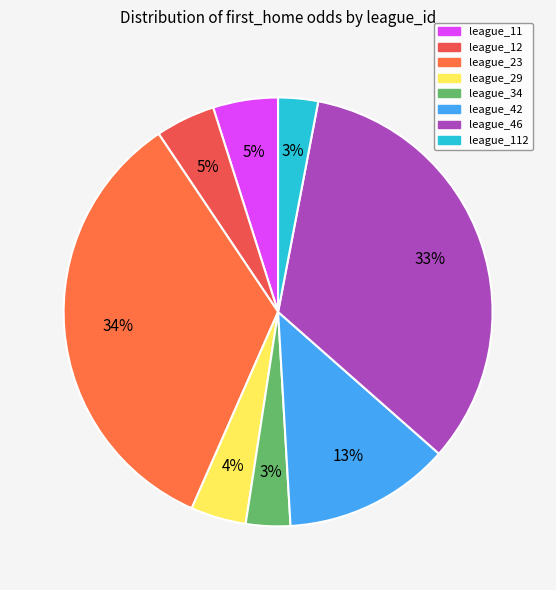

Does league_29 represent more than half of the total?

No